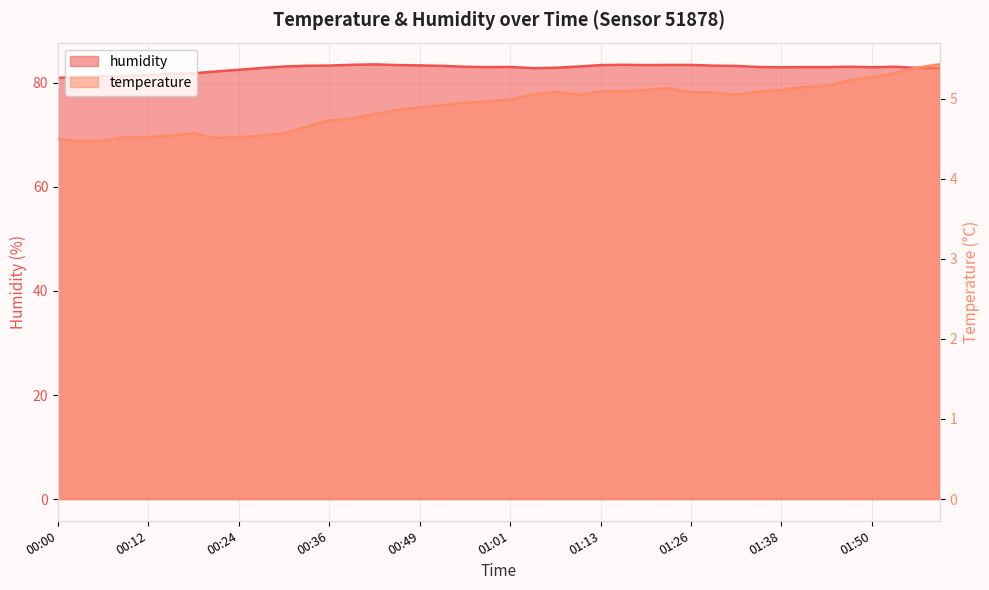

What are all the series names shown in the legend?

temperature, humidity